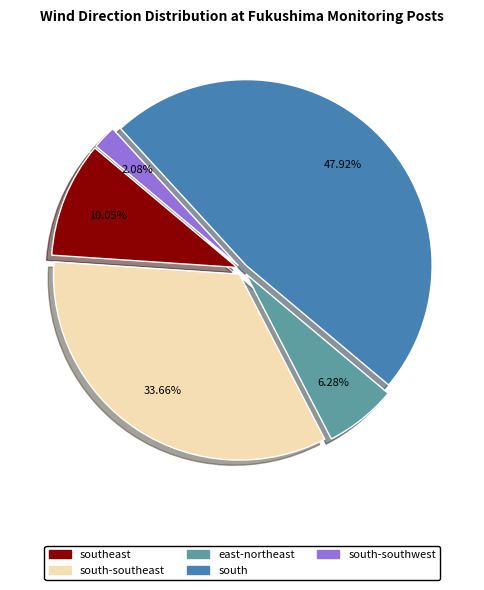

Is there a majority slice in this chart?

No